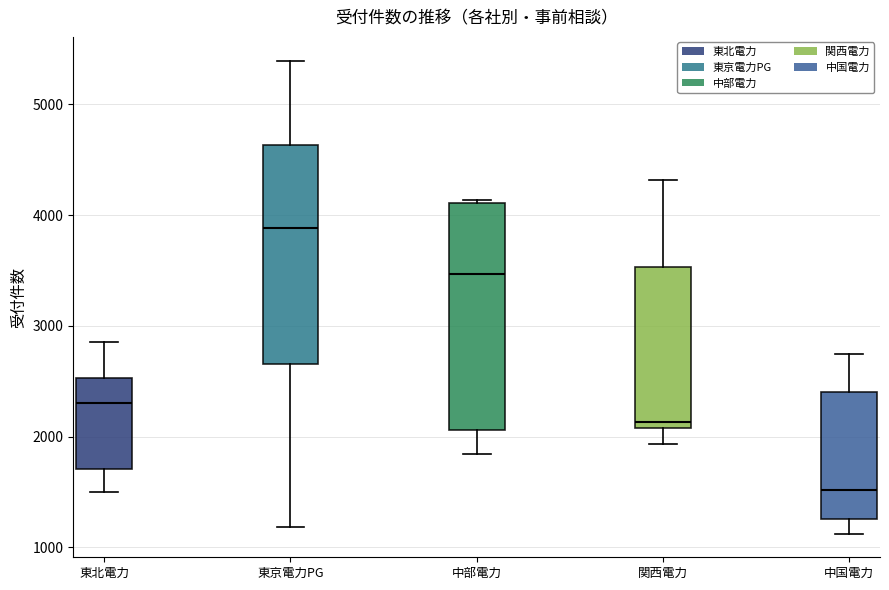

Reading left to right, transcribe this box plot: for each box, give where its median line is, the range the box spans, and where its two whiskers end, as read against the y-axis. The values are not printed on the chart, so give them approximately, as read against the axis.

東北電力: median 2300, box 1700 to 2500, whiskers 1500 to 2900
東京電力PG: median 3900, box 2700 to 4600, whiskers 1200 to 5400
中部電力: median 3500, box 2100 to 4100, whiskers 1800 to 4100
関西電力: median 2100 (just above the box's lower edge), box 2100 to 3500, whiskers 1900 to 4300
中国電力: median 1500, box 1300 to 2400, whiskers 1100 to 2700